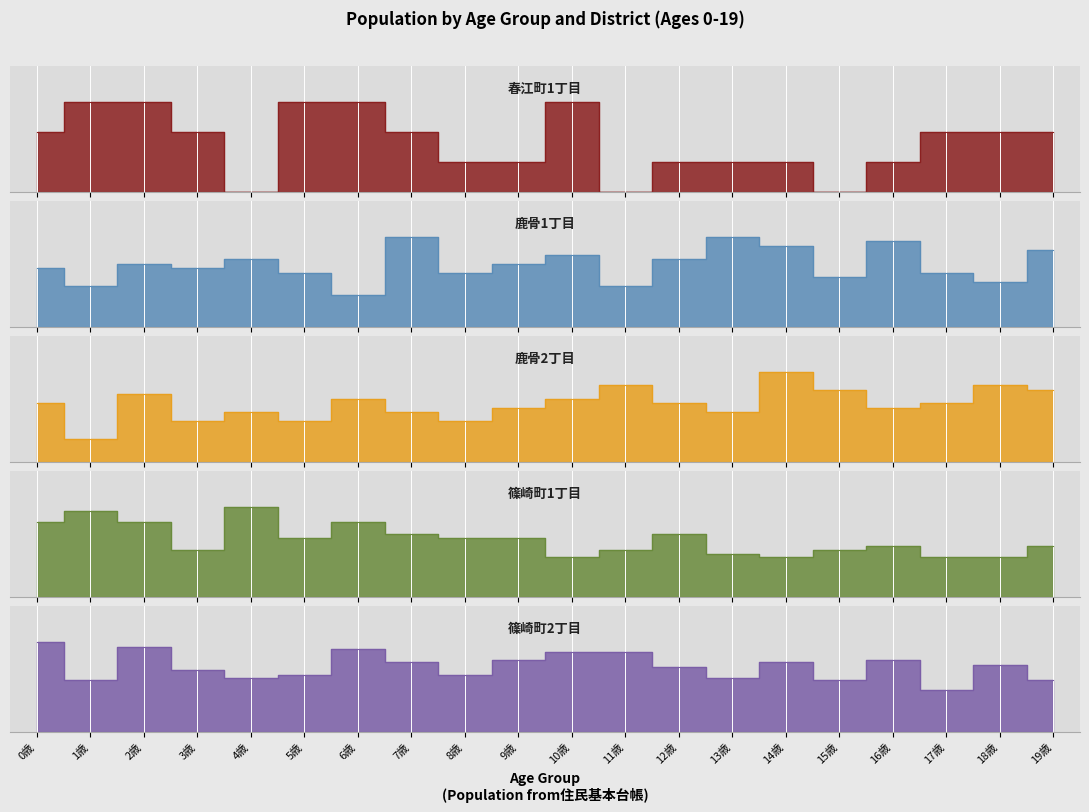

Is the value of 鹿骨1丁目 at 4歳 greater than the value of 鹿骨2丁目 at 12歳?

Yes